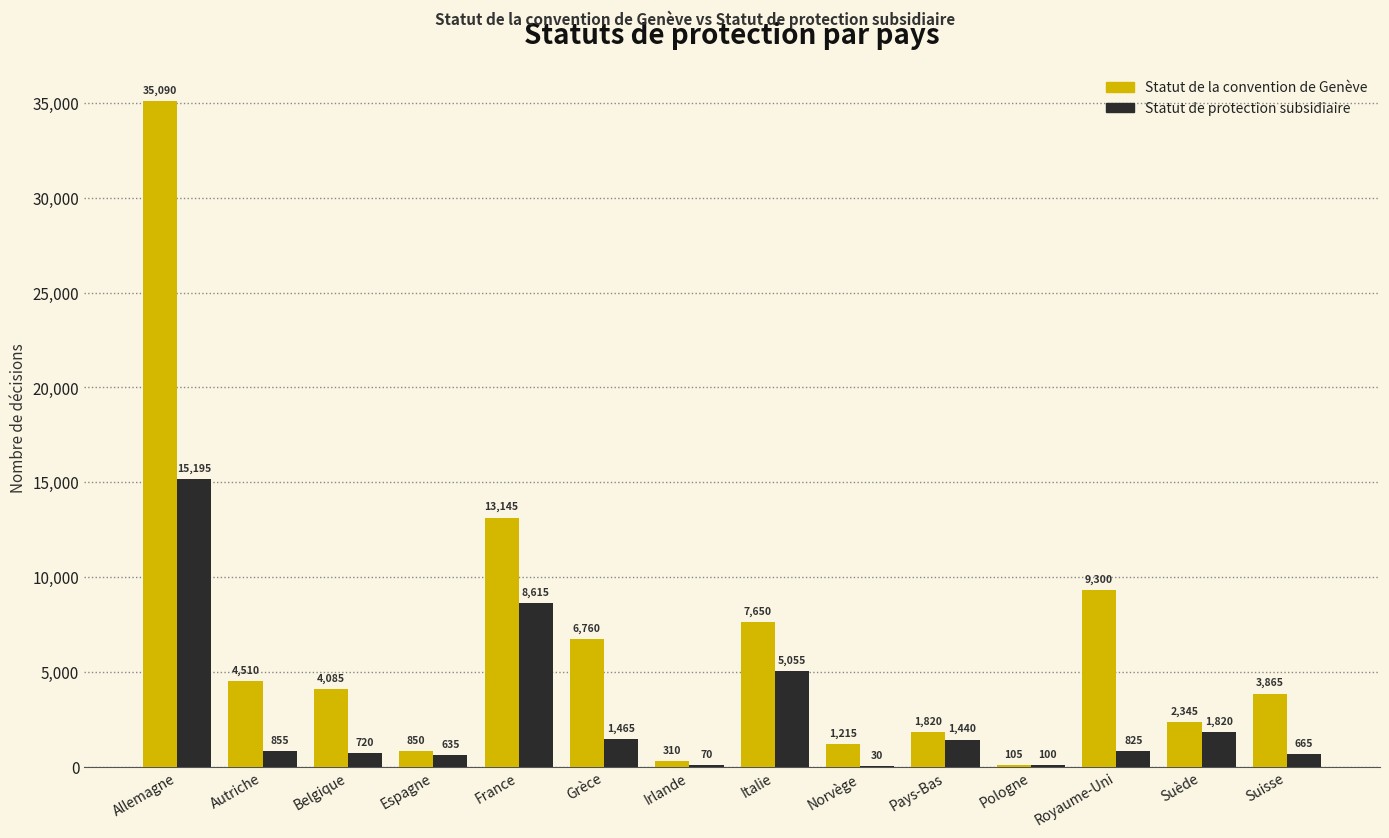

What is the sum of all Statut de protection subsidiaire values?

37490